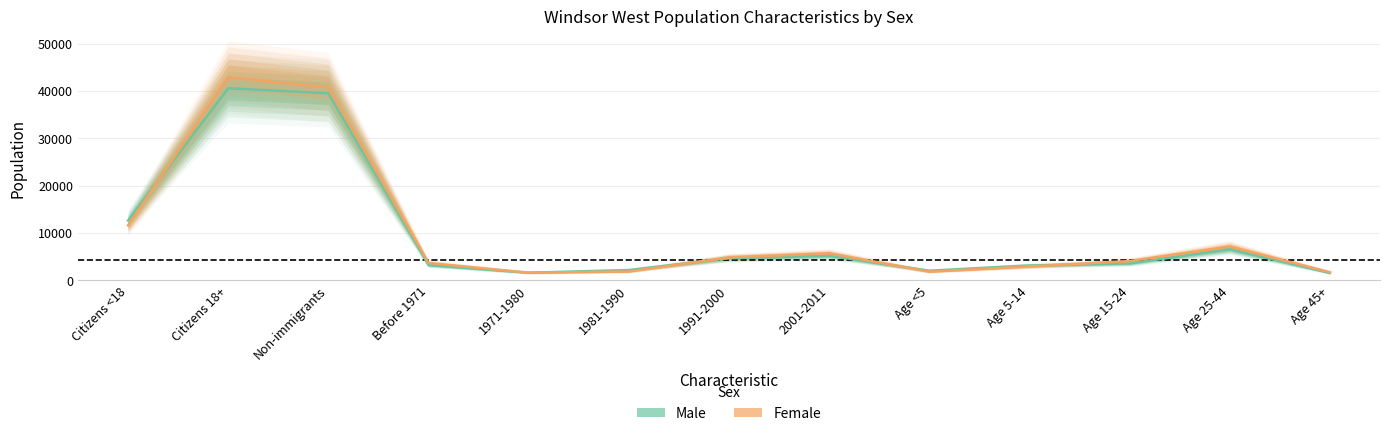

Rank the series by their maximum value, from lowest to highest.

Male, Female